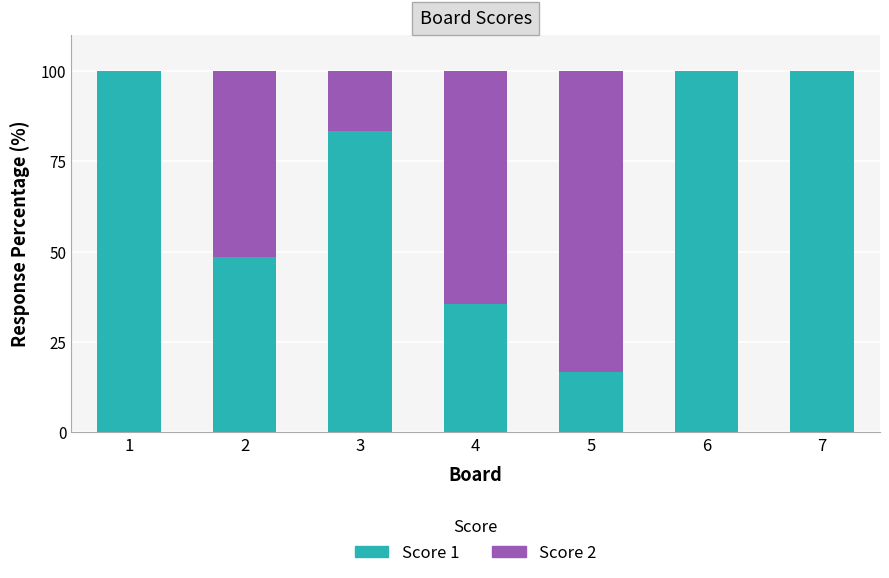

What is the sum of the Score 1 values at 1 and 4?

135.5